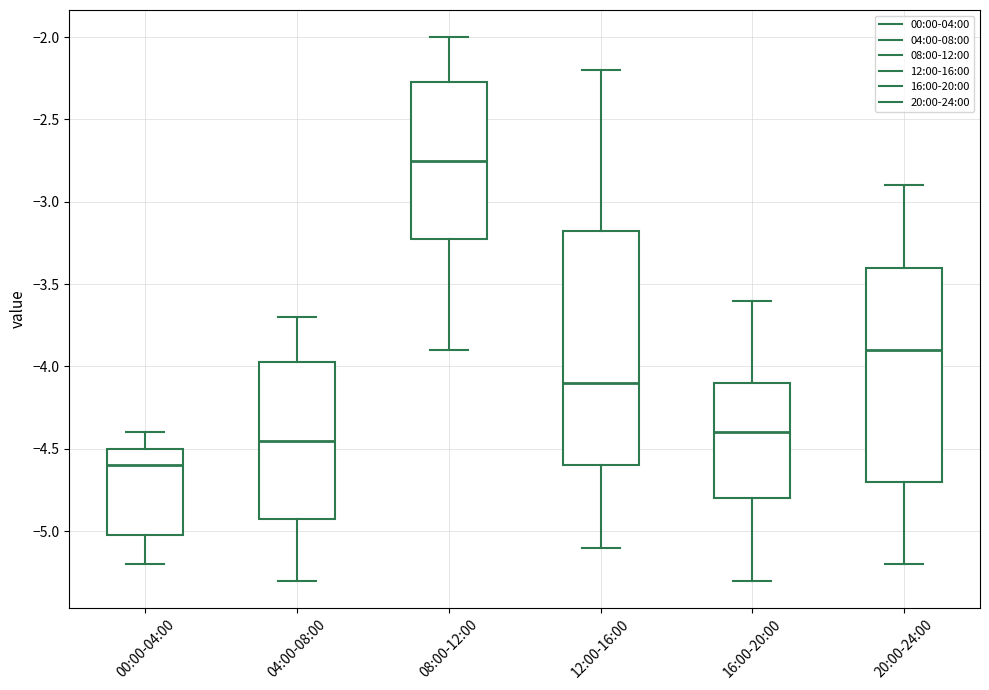

Where does the median line of the box for 20:00-24:00 sit on the y-axis? The values are not printed on the chart, so give them approximately, as read against the axis.

-3.90